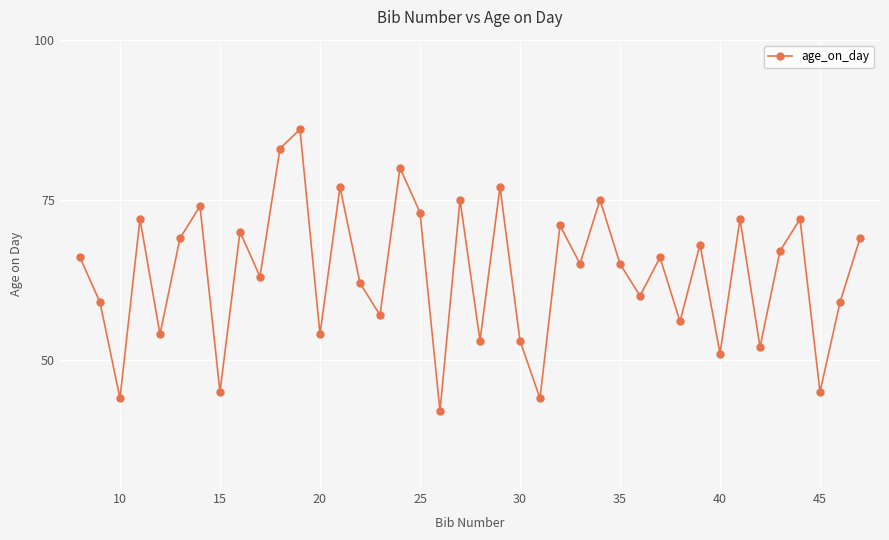

What is the value of the 22nd point from the left?

77